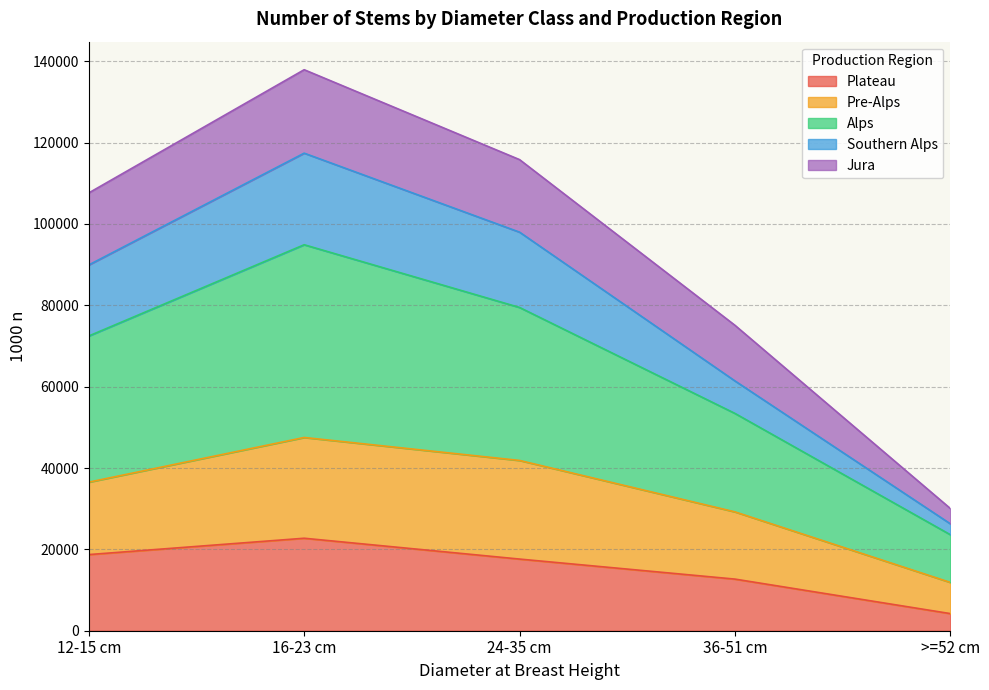

True or false: Alps and Plateau cross at least once.

False